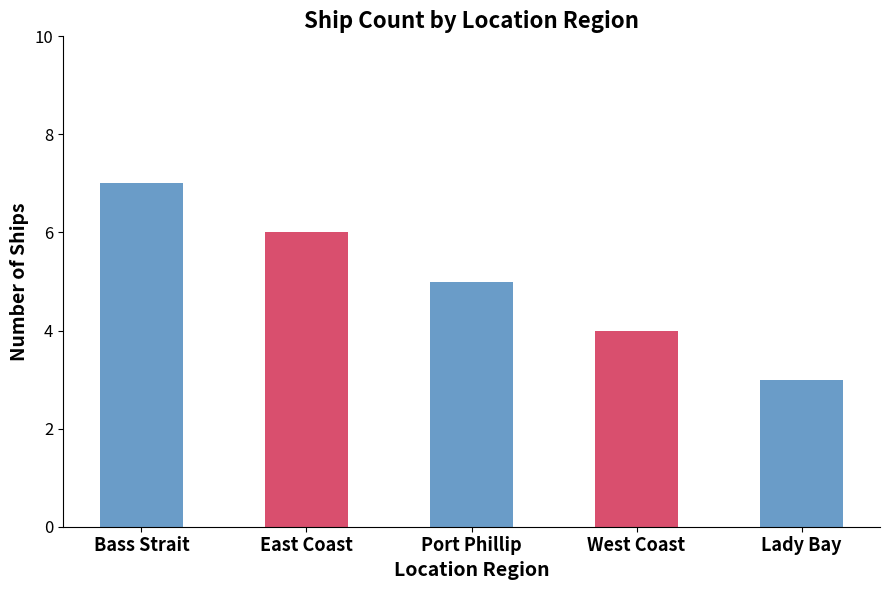

What is the change in value from Bass Strait to West Coast?

-3